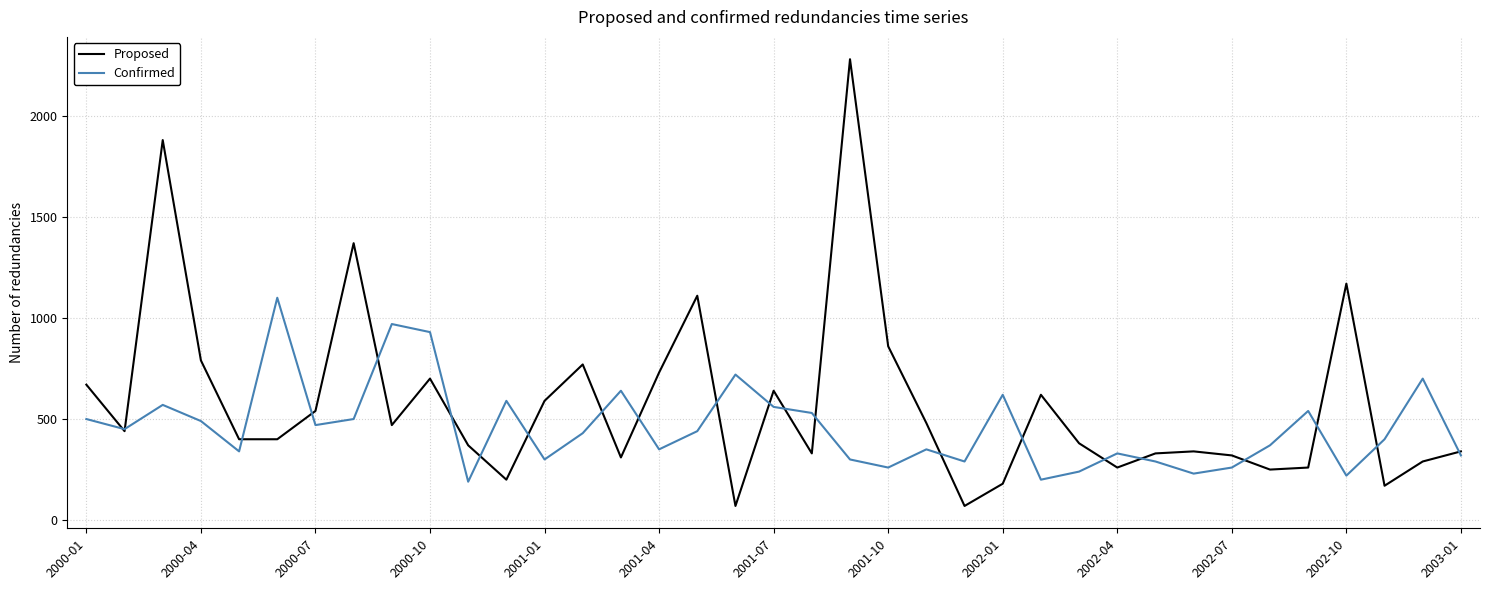

List the series in order of their peak value, highest first.

Proposed, Confirmed